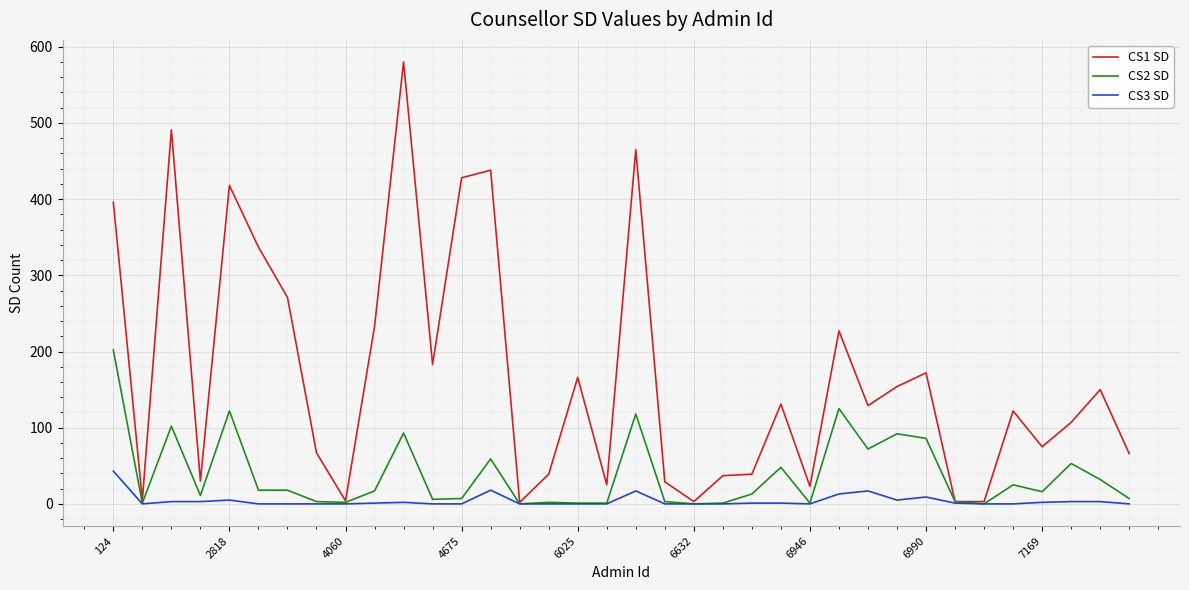

What is the difference between the maximum and minimum values in the CS2 SD series?

202